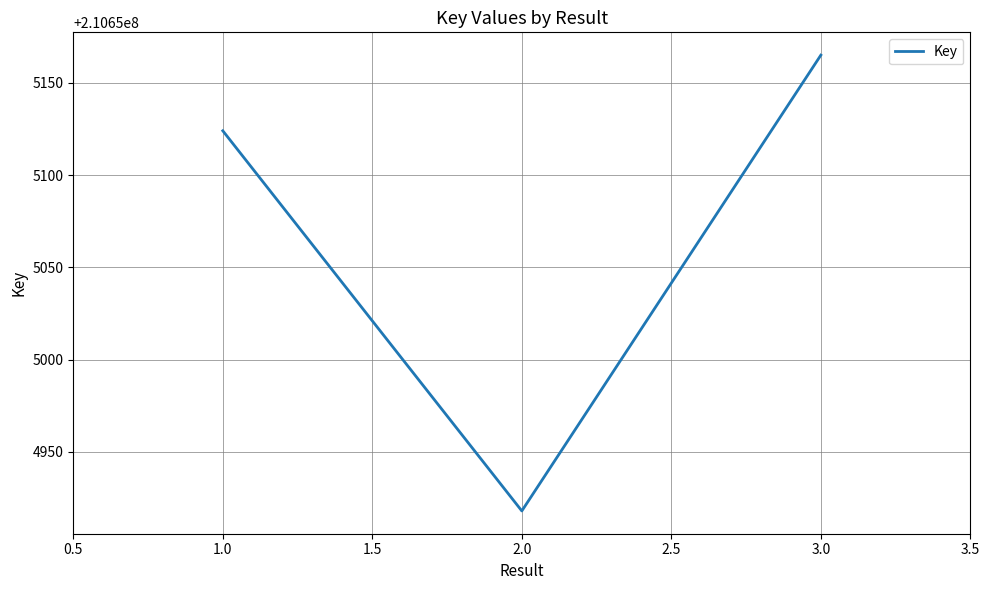

Reading left to right, list all the values displayed in this chart.

210655124	210654918	210655165